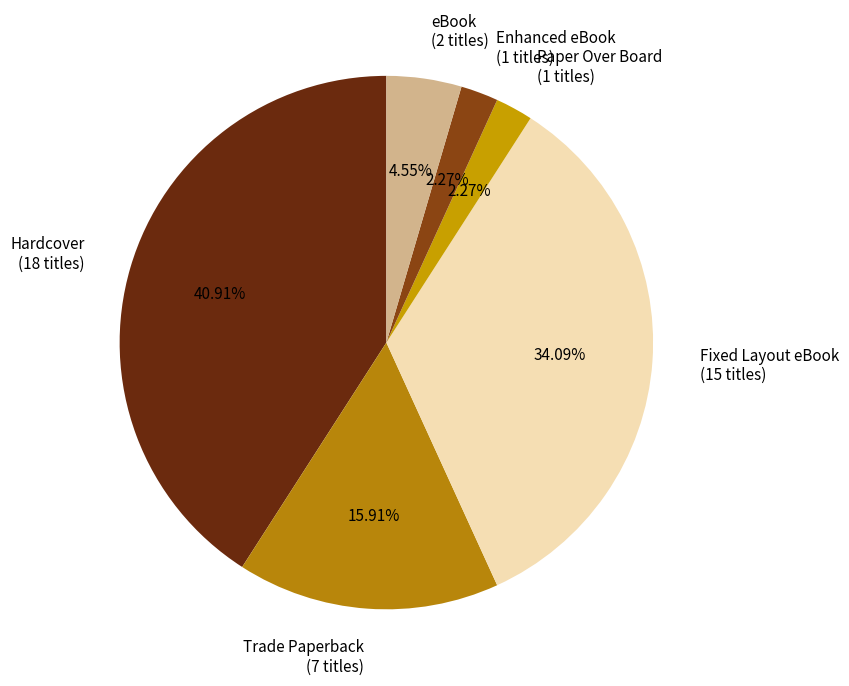

Between Paper Over Board (1 titles) and Hardcover (18 titles), which is larger?

Hardcover (18 titles)